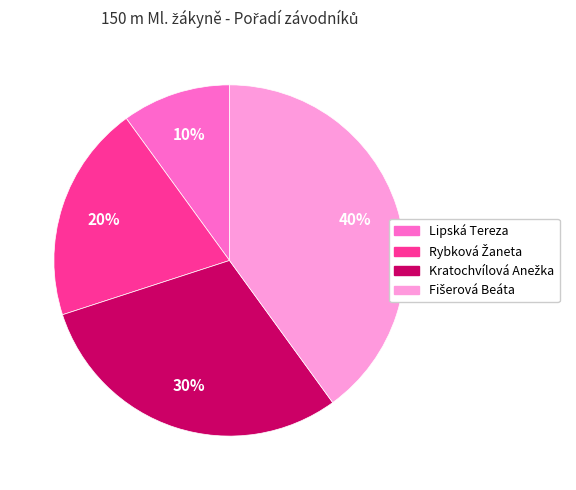

To the nearest percent, what is the average slice percentage?

25%